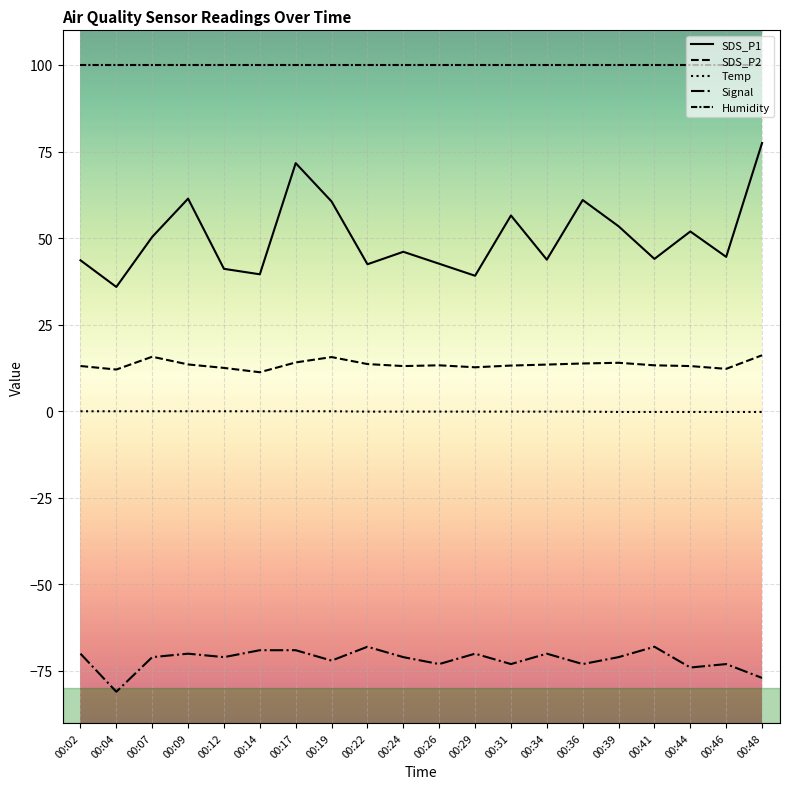

What is the difference between the maximum and minimum values in the SDS_P2 series?

4.9